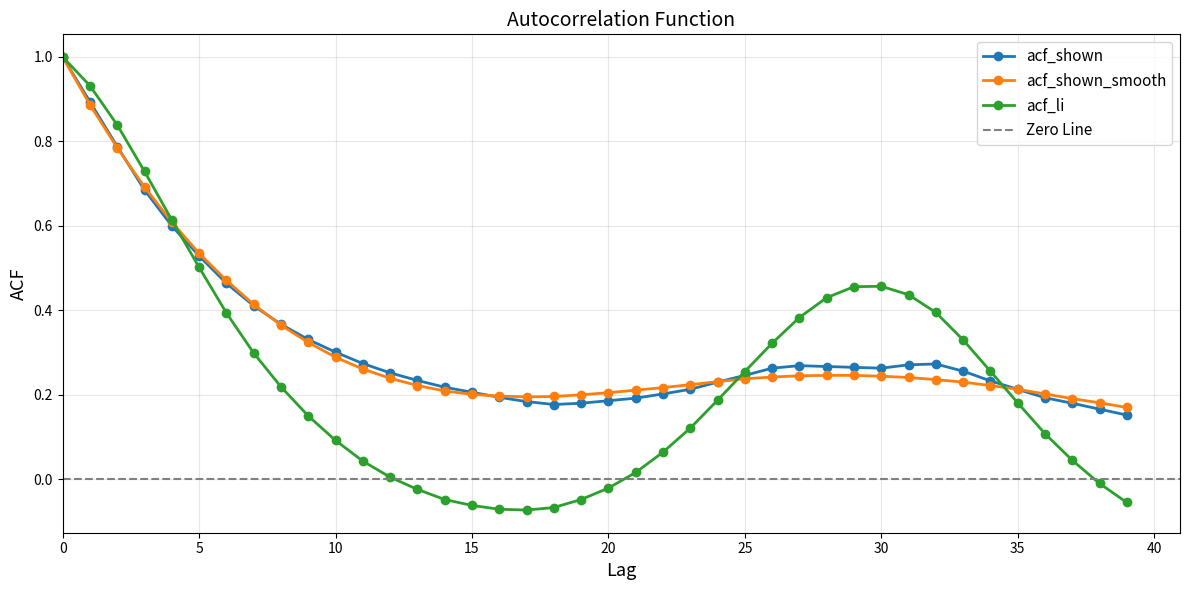

At 32, list the series in order from largest to smallest.

acf_li, acf_shown, acf_shown_smooth